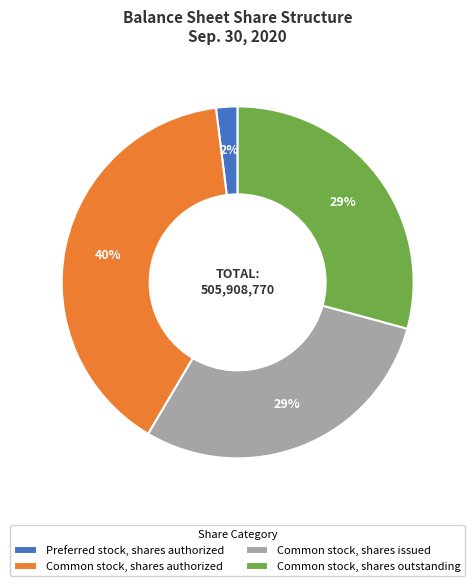

Is the sum of Common stock, shares outstanding and Preferred stock, shares authorized greater than half?

No